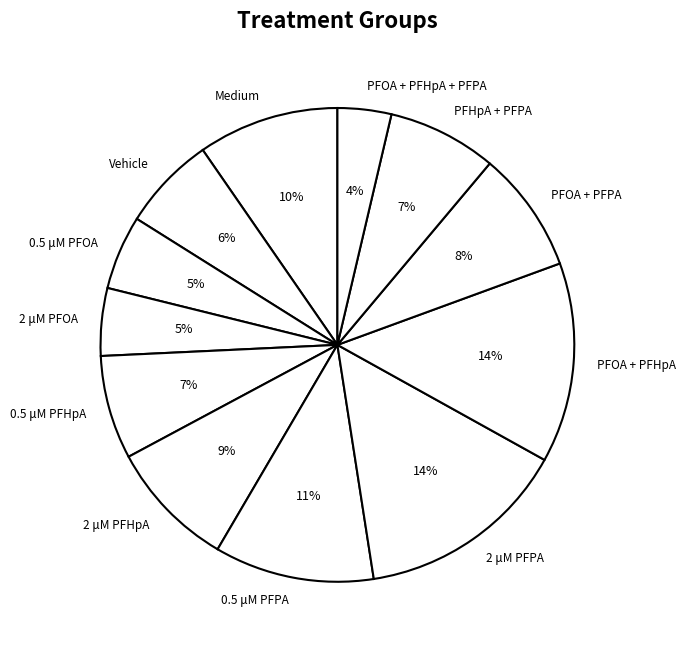

Which has a higher value, PFOA + PFPA or 0.5 μM PFOA?

PFOA + PFPA